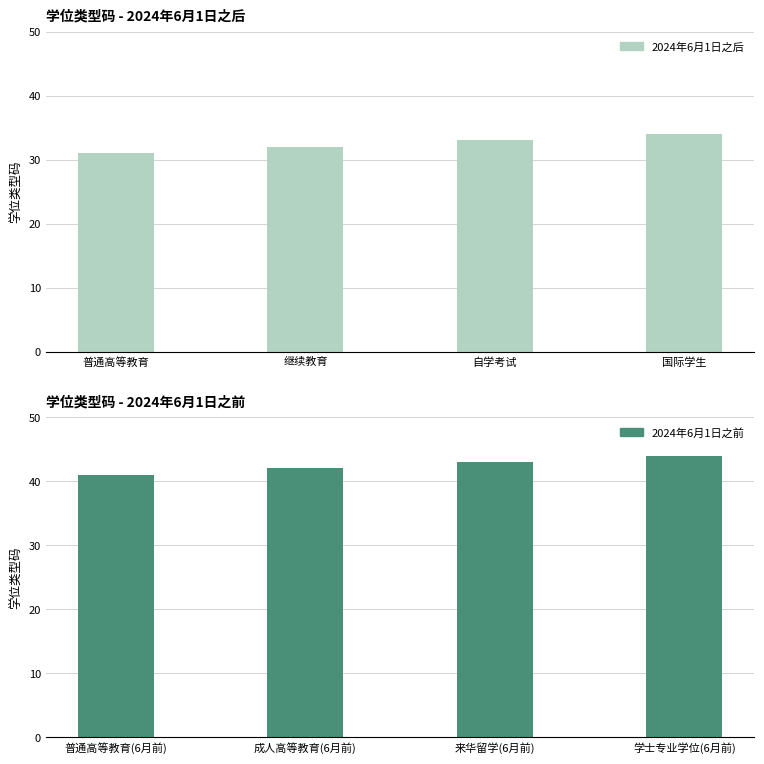

The value of 2024年6月1日之后 at 普通高等教育 is 31. True or false?

True